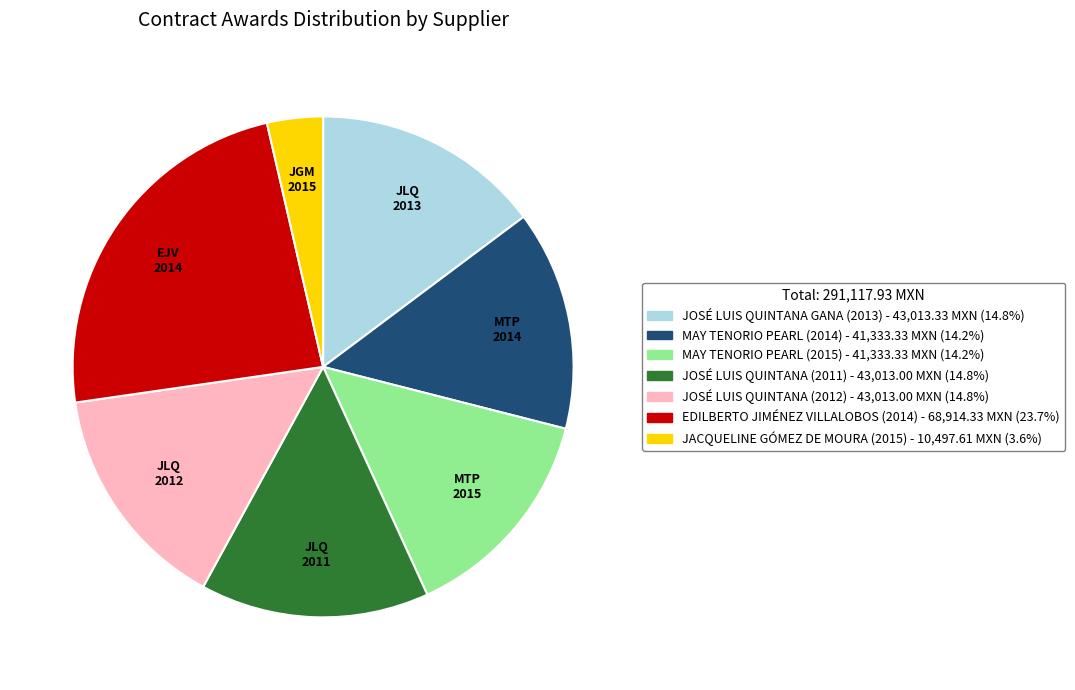

Count the number of slices in the pie.

7